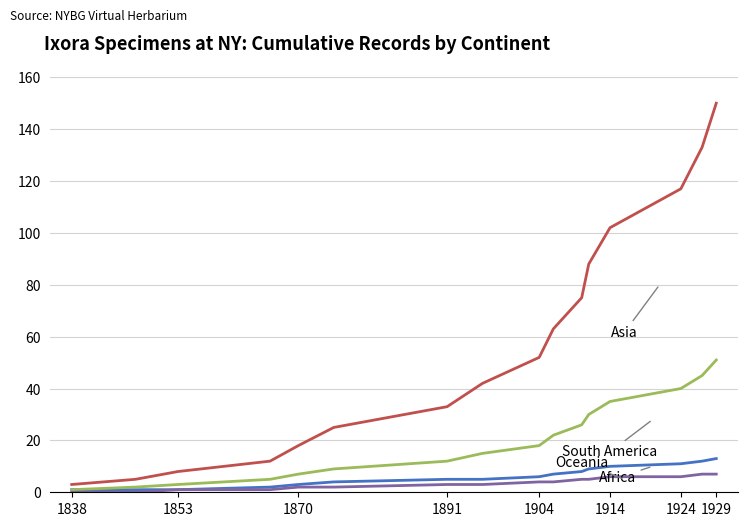

Is this an area chart (filled region under the line)?

No